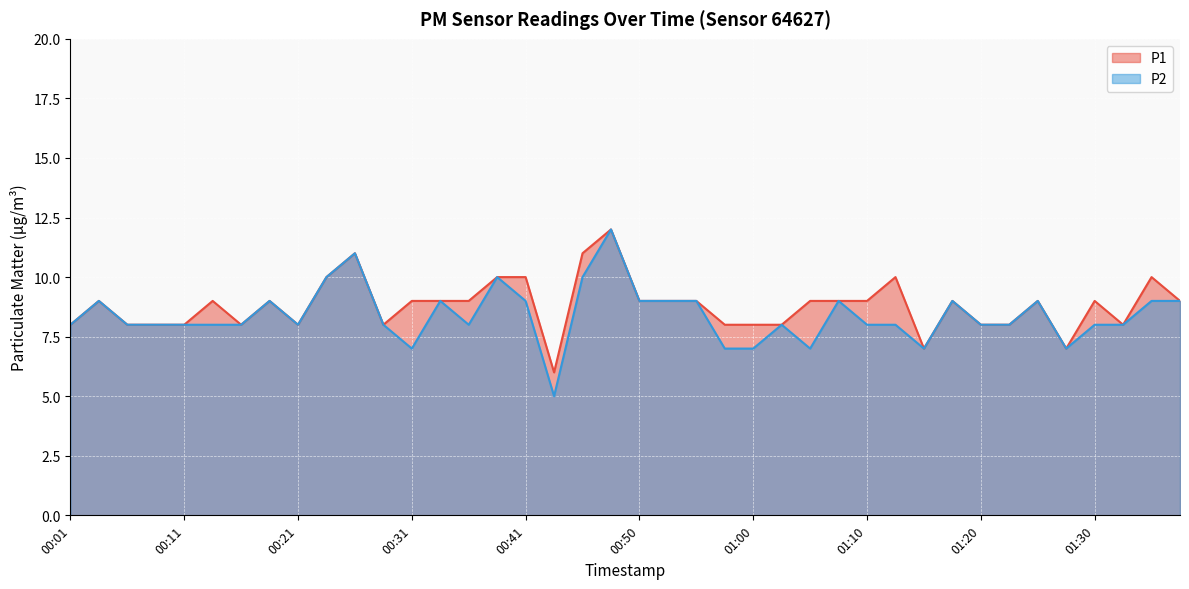

Reading left to right, list all the values displayed in this chart.

P1: 00:01=8	00:04=9	00:06=8	00:09=8	00:11=8	00:14=9	00:16=8	00:19=9	00:21=8	00:23=10	00:26=11	00:28=8	00:31=9	00:33=9	00:36=9	00:38=10	00:41=10	00:43=6	00:46=11	00:48=12	00:50=9	00:53=9	00:55=9	00:58=8	01:00=8	01:03=8	01:05=9	01:08=9	01:10=9	01:12=10	01:15=7	01:17=9	01:20=8	01:22=8	01:25=9	01:27=7	01:30=9	01:32=8	01:35=10	01:37=9
P2: 00:01=8	00:04=9	00:06=8	00:09=8	00:11=8	00:14=8	00:16=8	00:19=9	00:21=8	00:23=10	00:26=11	00:28=8	00:31=7	00:33=9	00:36=8	00:38=10	00:41=9	00:43=5	00:46=10	00:48=12	00:50=9	00:53=9	00:55=9	00:58=7	01:00=7	01:03=8	01:05=7	01:08=9	01:10=8	01:12=8	01:15=7	01:17=9	01:20=8	01:22=8	01:25=9	01:27=7	01:30=8	01:32=8	01:35=9	01:37=9